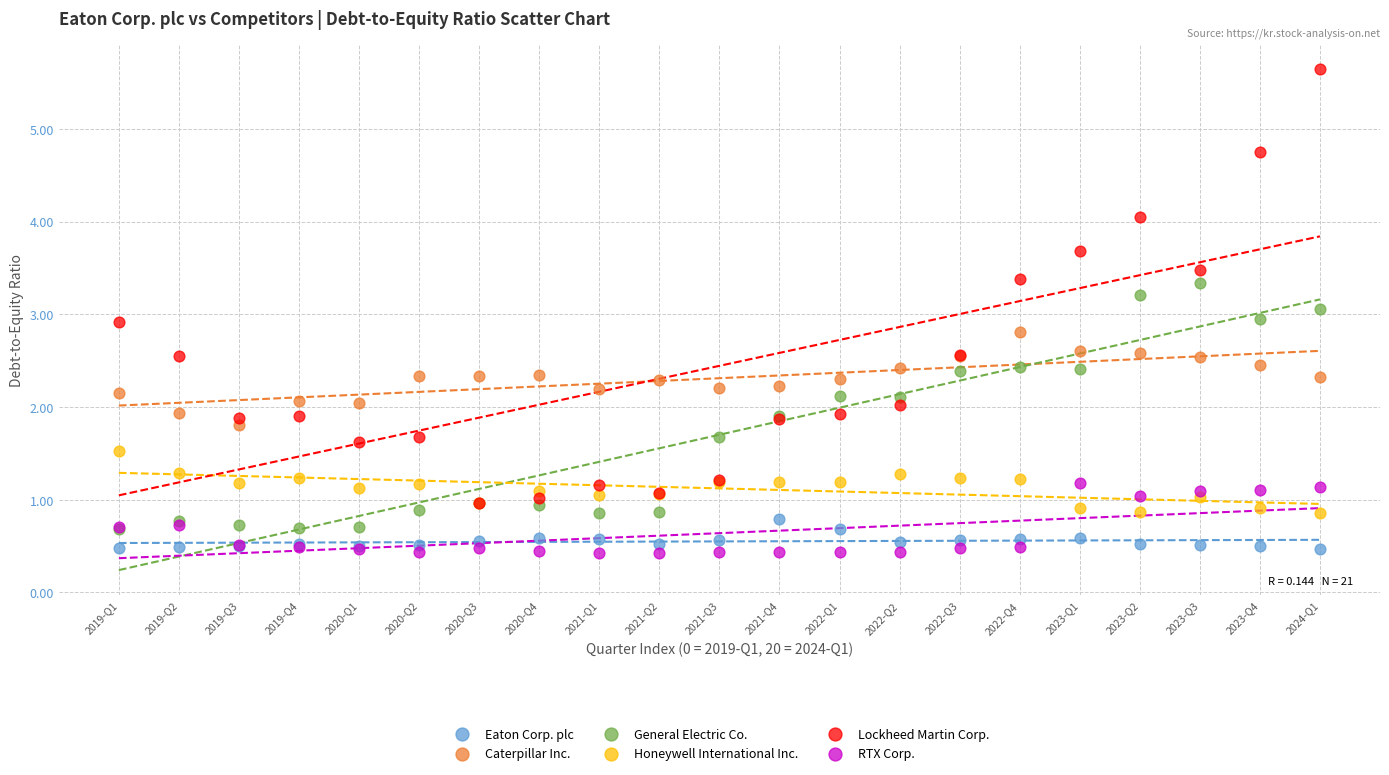

Which series contains the highest Y value?

Lockheed Martin Corp.